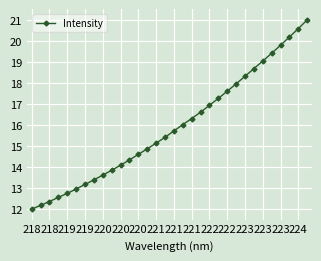

How many data points are less than 15?

14